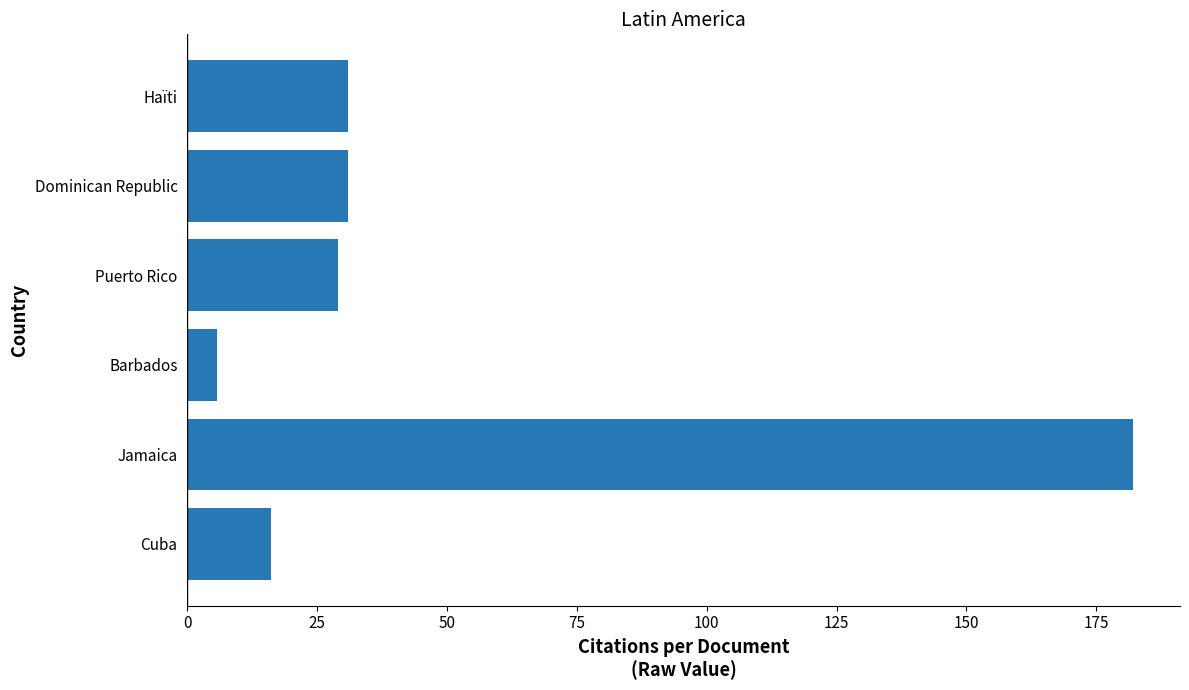

What is the change in value from Barbados to Dominican Republic?

+25.3